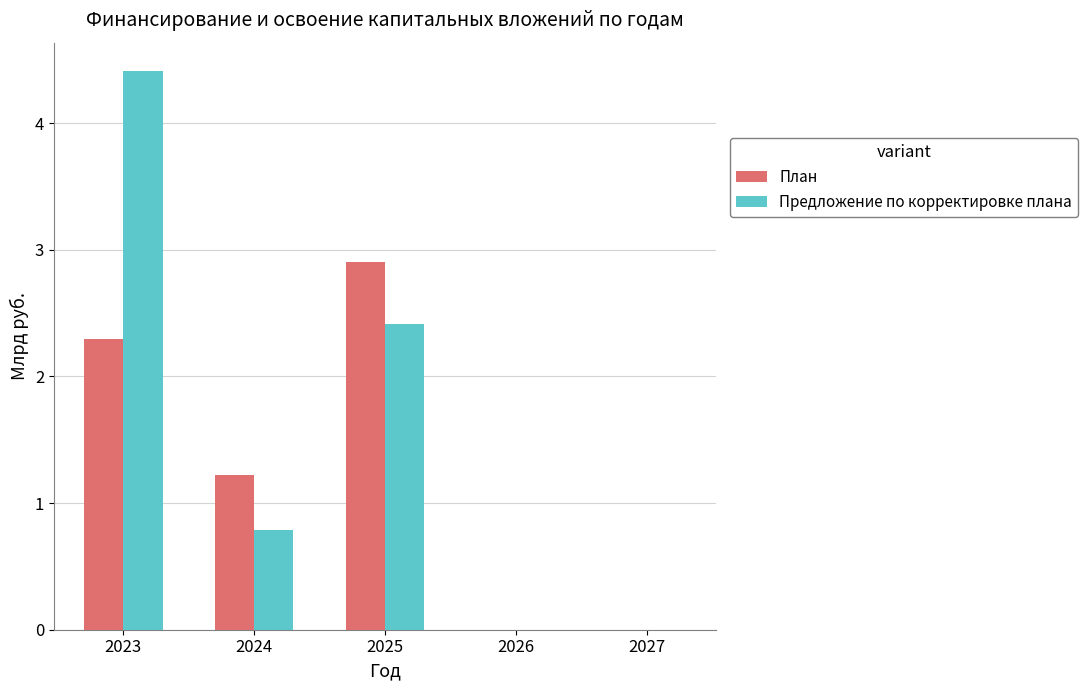

The value of Предложение по корректировке плана at 2027 is 0.0. True or false?

True